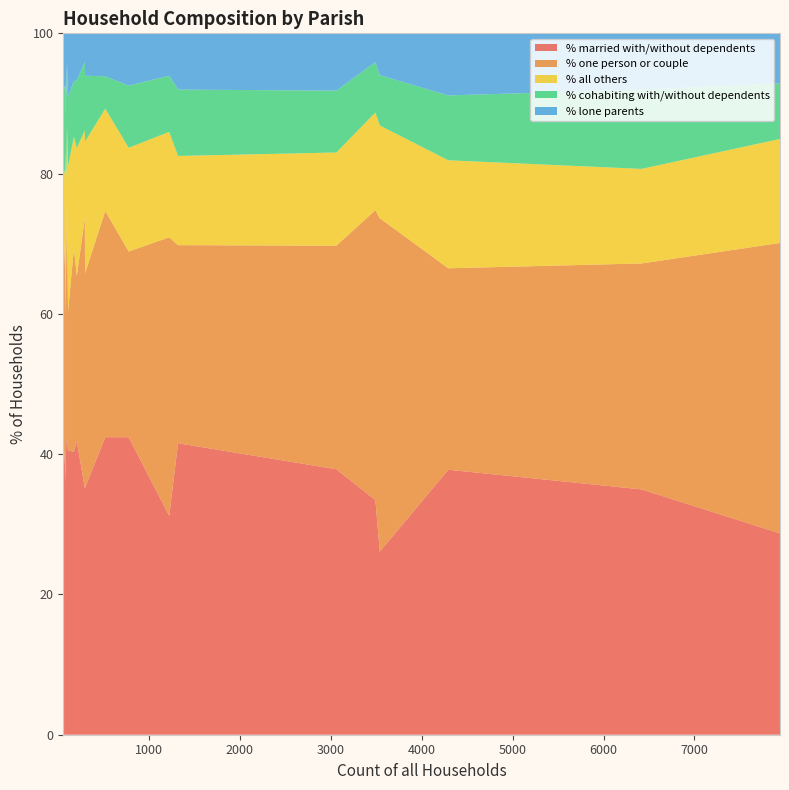

What is the maximum value for % married with/without dependents?

42.4